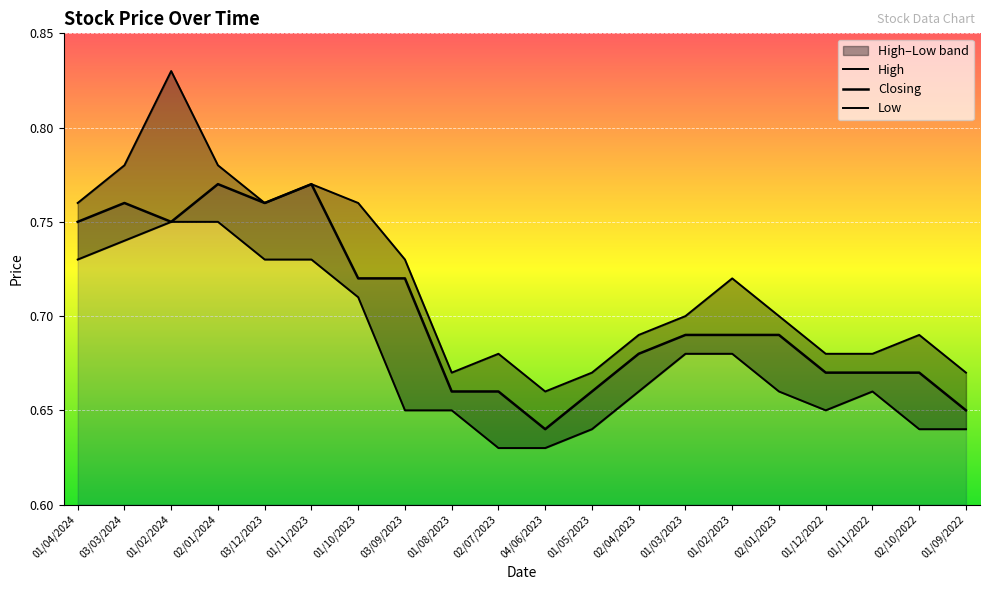

Is it true that Closing equals 1.2 at 01/12/2022?

False